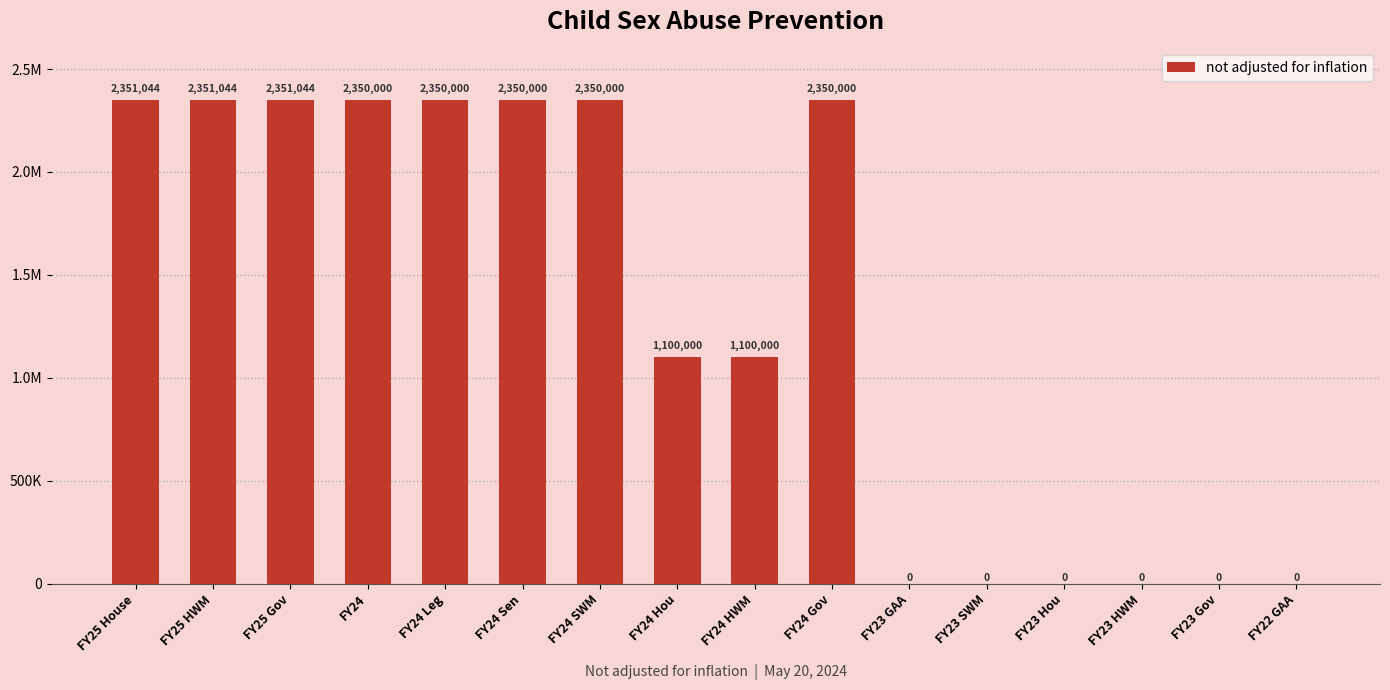

Reading left to right, transcribe all the data shown in this chart.

2351044	2351044	2351044	2350000	2350000	2350000	2350000	1100000	1100000	2350000	0	0	0	0	0	0